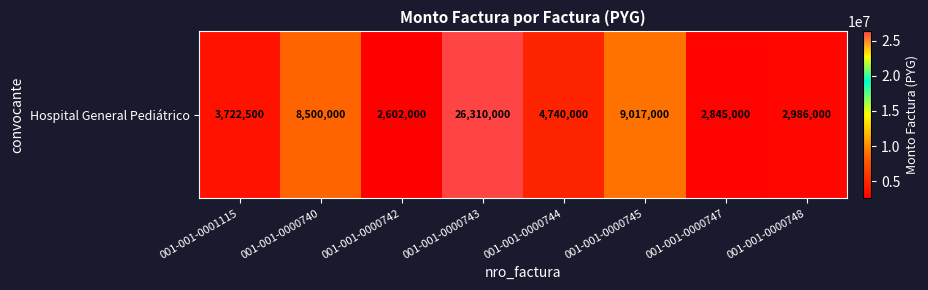

What is the sum of the values at 001-001-0000747 and 001-001-0000742?

5447000